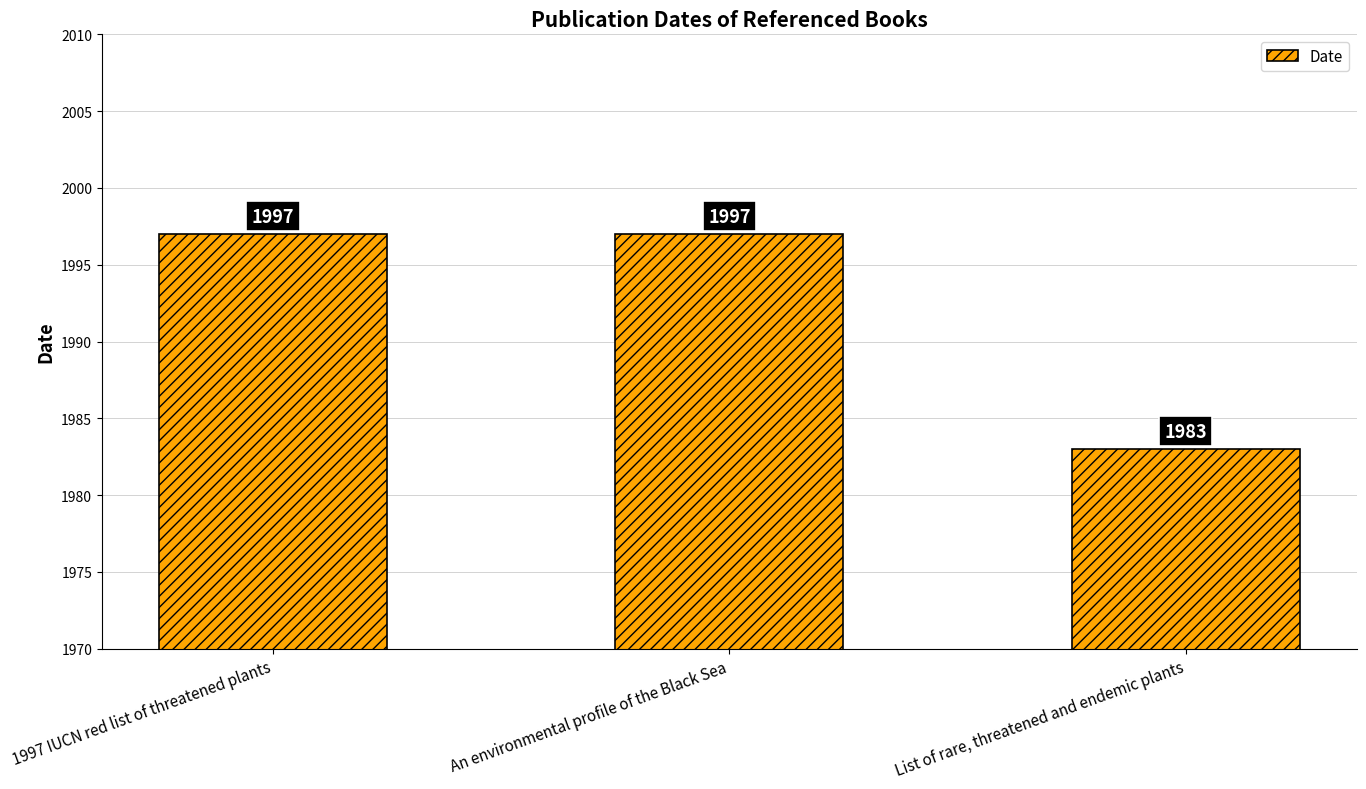

Which label corresponds to the smallest value in the chart?

List of rare, threatened and endemic plants